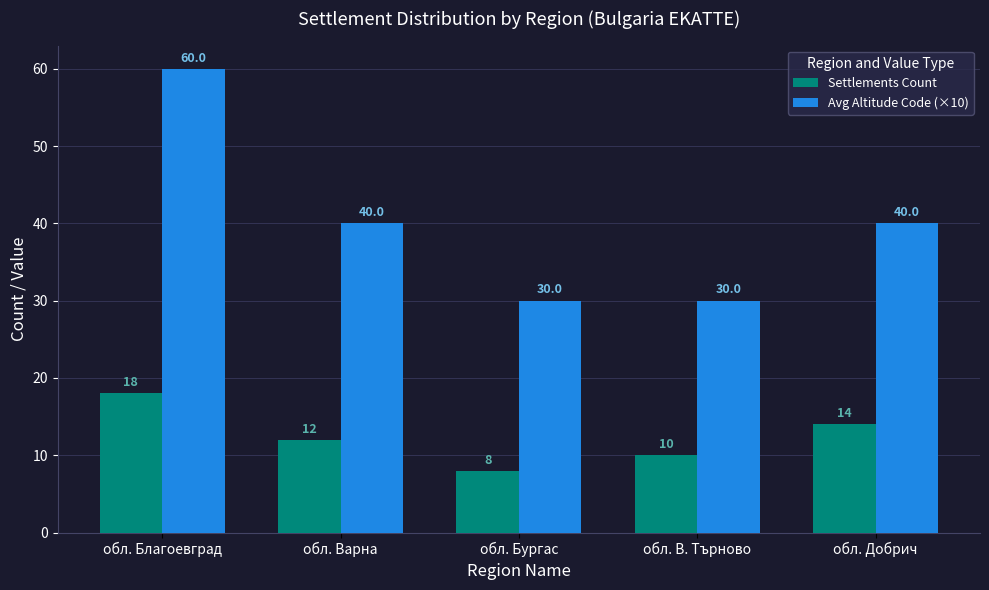

What is the sum of all Settlements Count values?

62